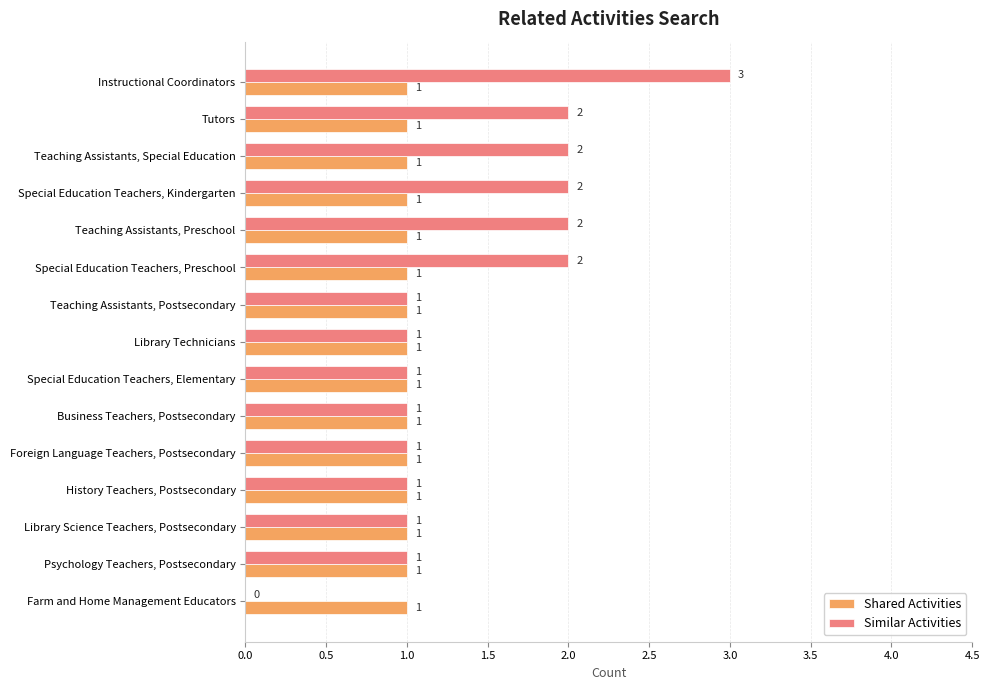

What is the total value across all series at Instructional Coordinators?

4